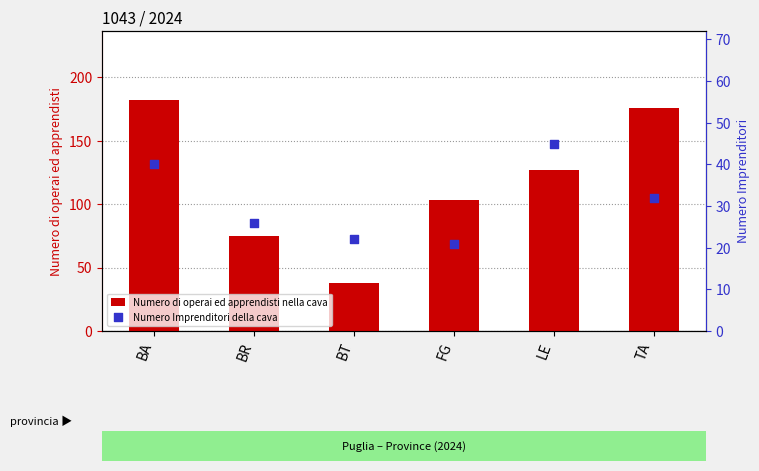

What are all the series names shown in the legend?

Numero di operai ed apprendisti nella cava, Numero Imprenditori della cava